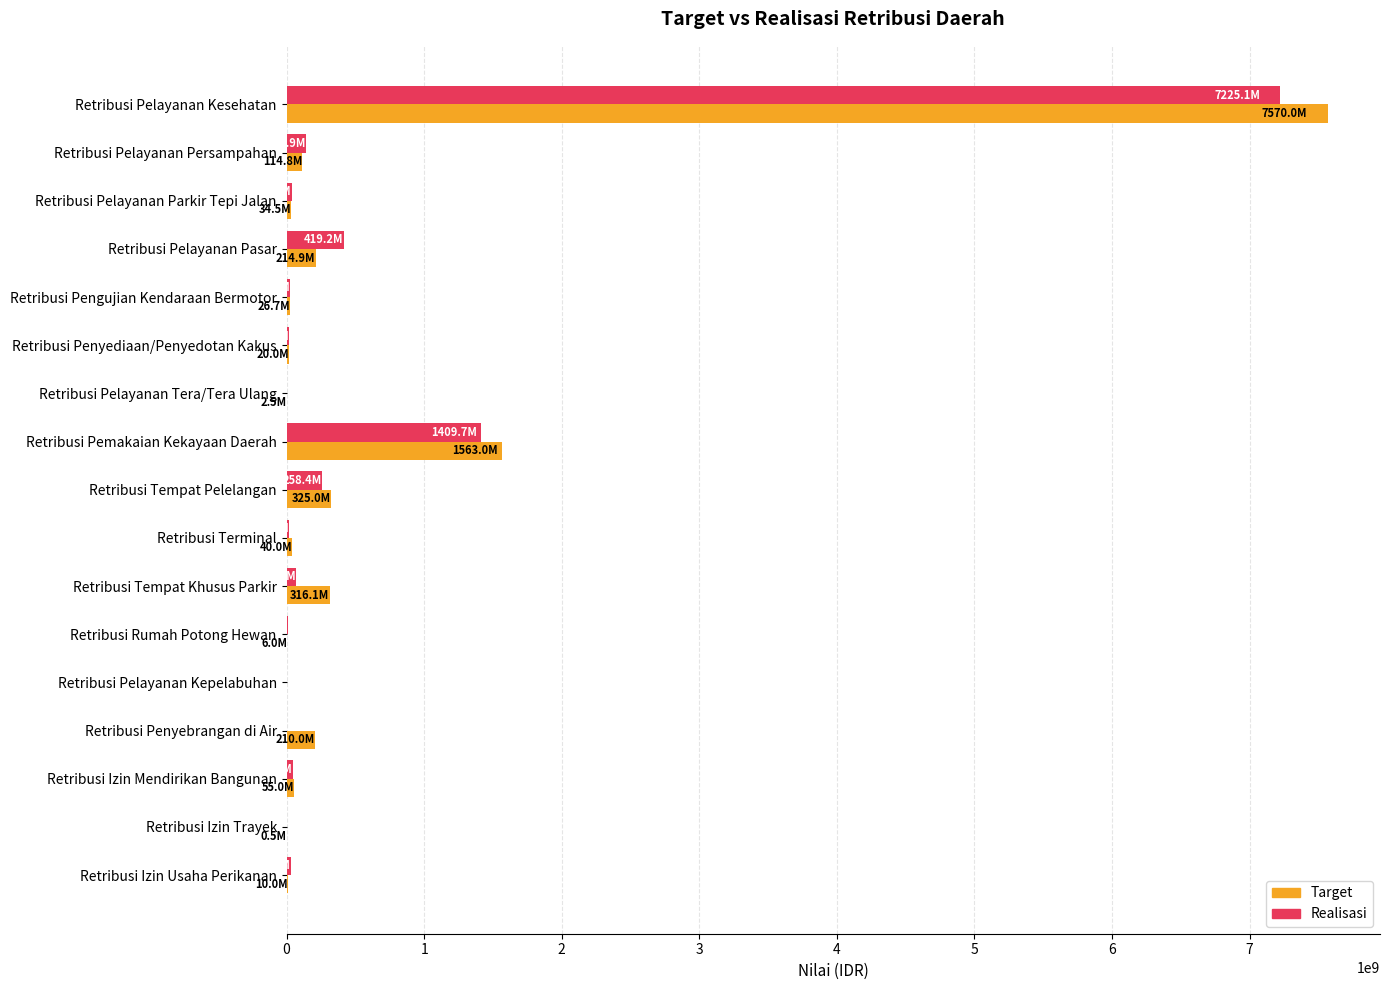

At which category is the sum across all series the highest?

Retribusi Pelayanan Kesehatan